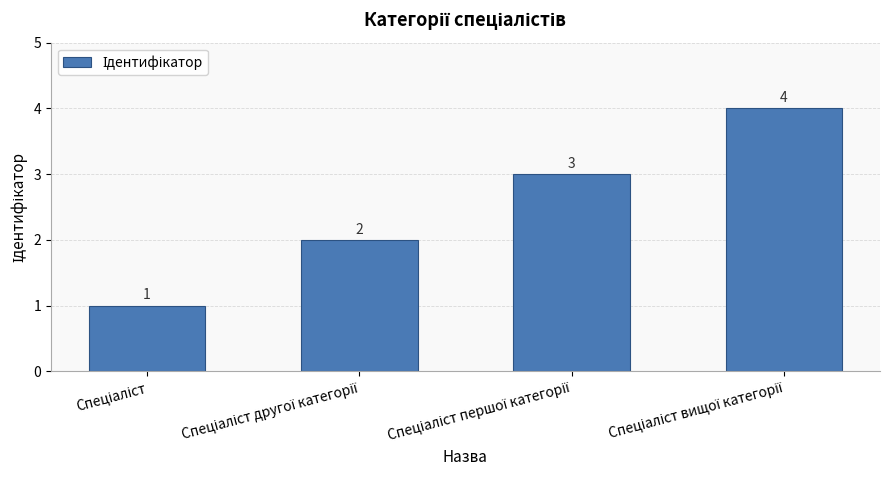

Reading left to right, list all the values displayed in this chart.

1	2	3	4